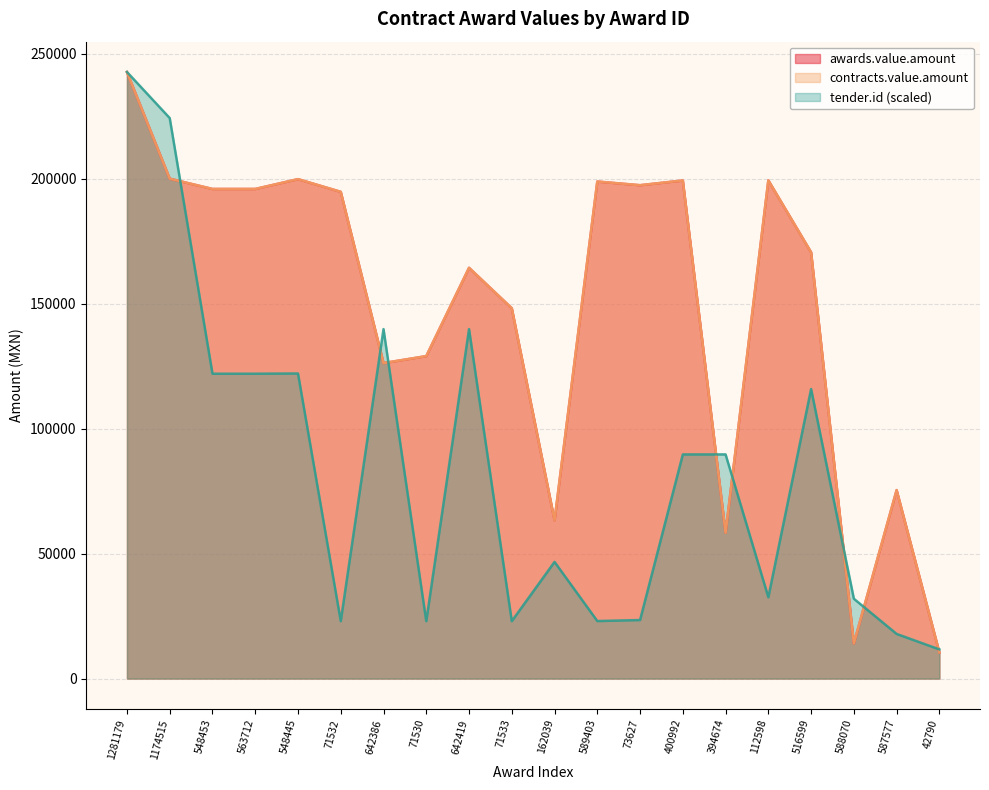

Does the chart display data point markers on the line(s)?

No